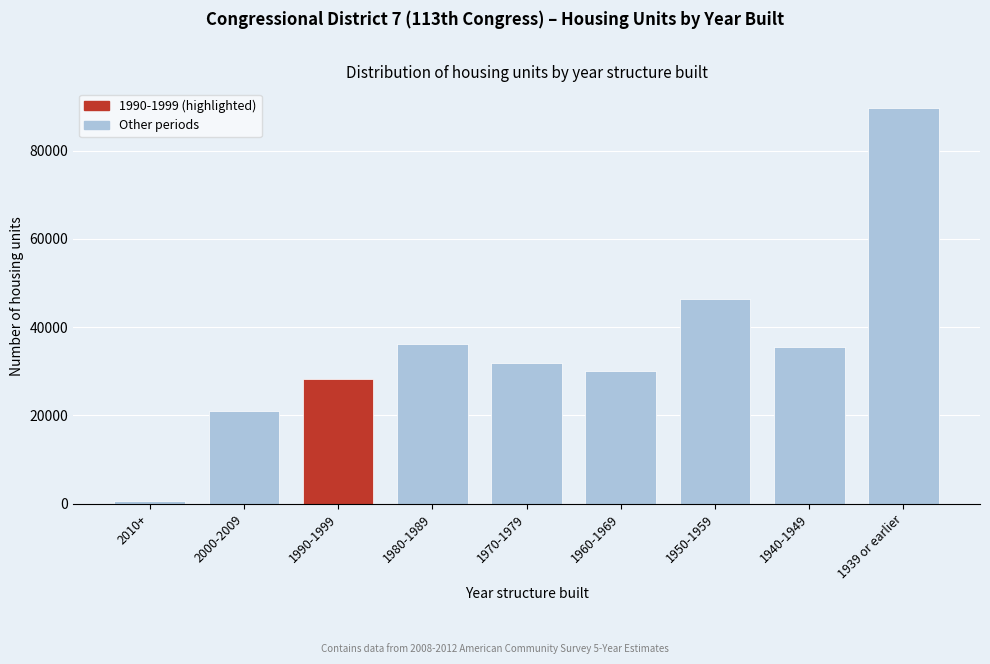

Reading right to left, extract all data points from this chart.

89579	35558	46462	30034	31966	36175	28220	21106	511